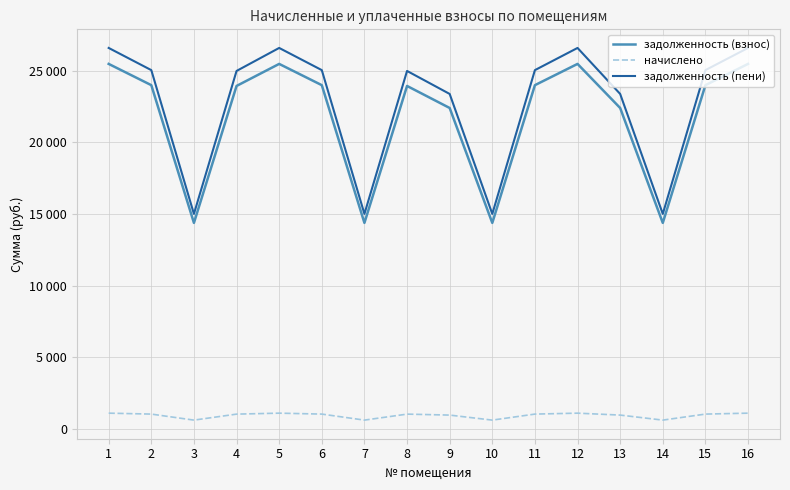

Which series changed the most between 2 and 15?

задолженность (взнос)